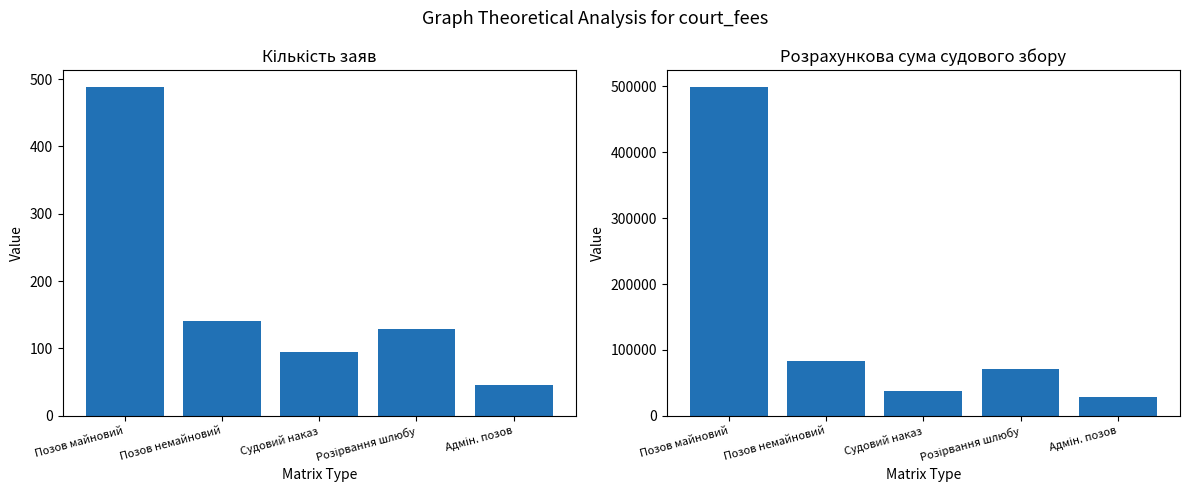

How many bars are there in total?

10